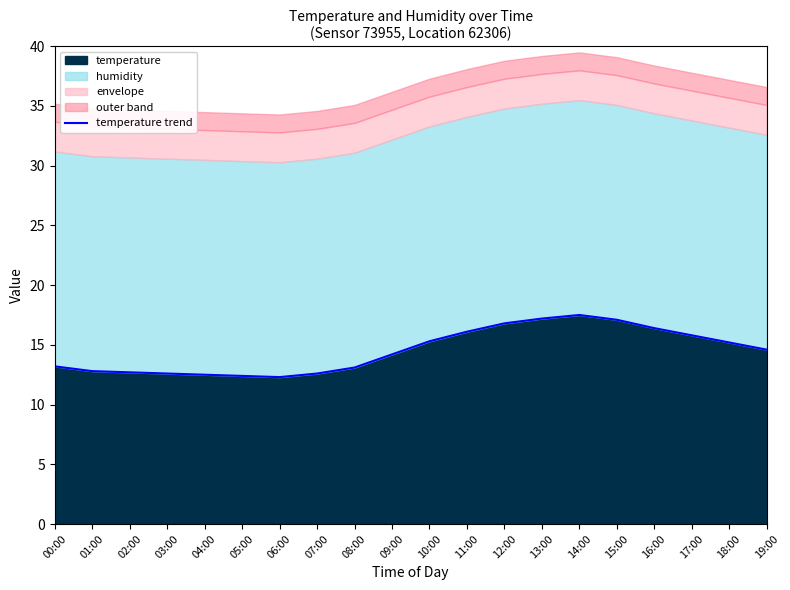

Reading right to left, list all the values displayed in this chart.

19:00=14.6	18:00=15.2	17:00=15.8	16:00=16.4	15:00=17.1	14:00=17.5	13:00=17.2	12:00=16.8	11:00=16.1	10:00=15.3	09:00=14.2	08:00=13.1	07:00=12.6	06:00=12.3	05:00=12.4	04:00=12.5	03:00=12.6	02:00=12.7	01:00=12.8	00:00=13.2